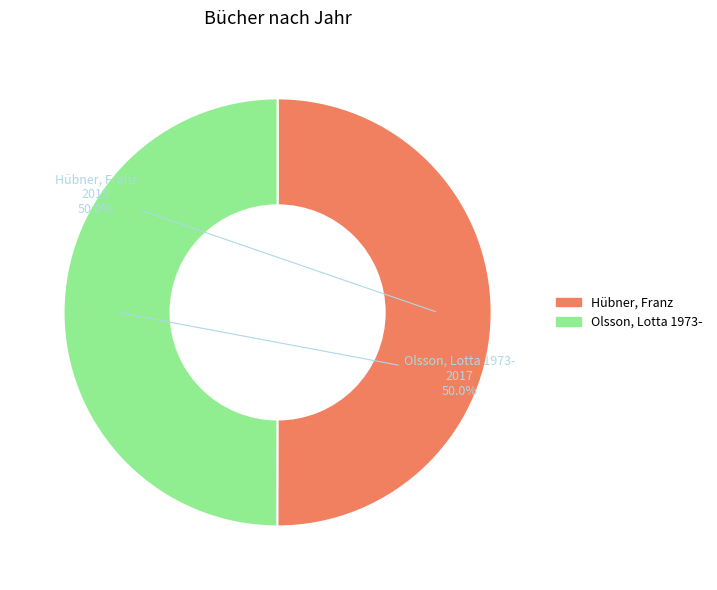

Is the sum of Hübner, Franz and Olsson, Lotta 1973- greater than half?

Yes